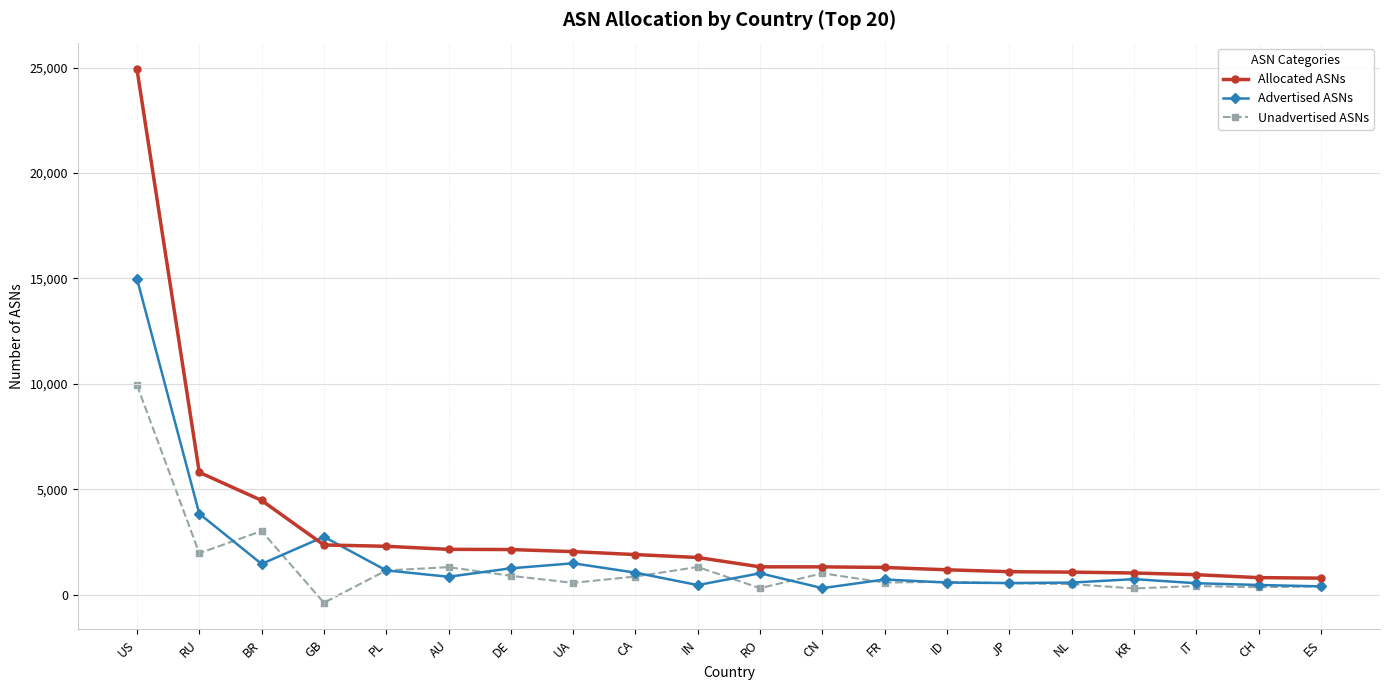

What is the greatest value displayed?

24918